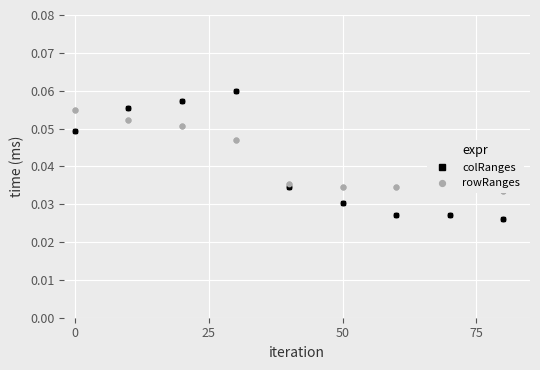

Which series has the largest total across all categories?

rowRanges